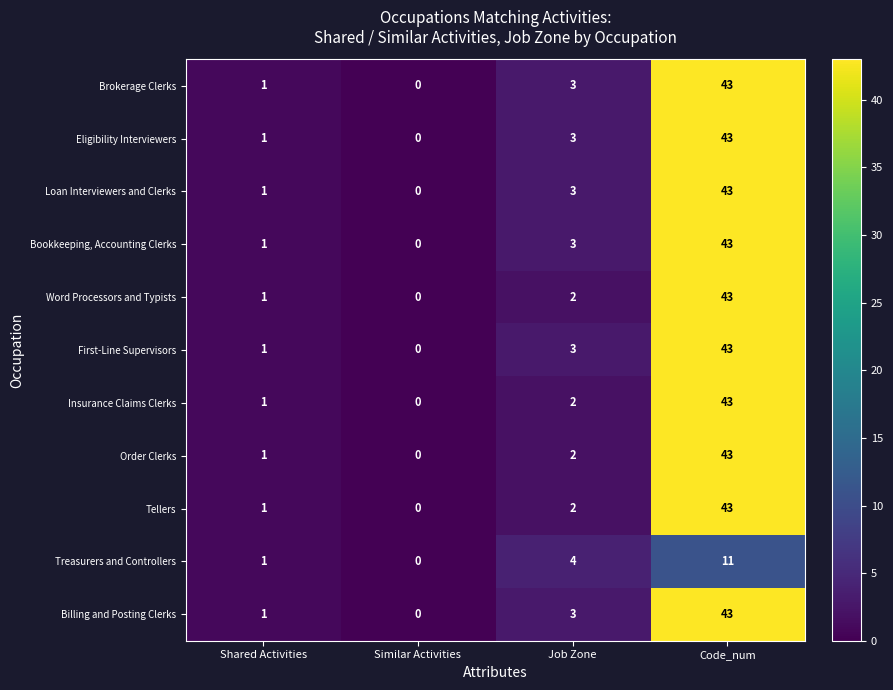

What is the average value of the Brokerage Clerks series?

12